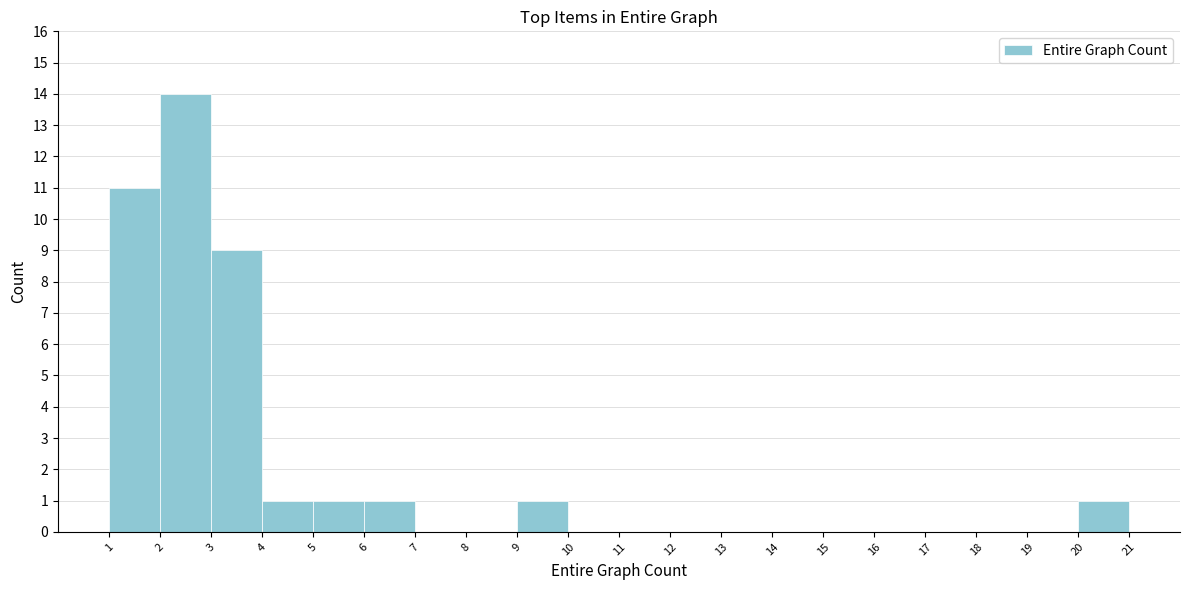

Reading left to right, transcribe this chart: for each bar, give the range it covers on the x-axis and its height. The values are not printed on the chart, so give them approximately, as read against the axis.

1 to 2: 11
2 to 3: 14
3 to 4: 9
4 to 5: 1
5 to 6: 1
6 to 7: 1
7 to 8: 0
8 to 9: 0
9 to 10: 1
10 to 11: 0
11 to 12: 0
12 to 13: 0
13 to 14: 0
14 to 15: 0
15 to 16: 0
16 to 17: 0
17 to 18: 0
18 to 19: 0
19 to 20: 0
20 to 21: 1